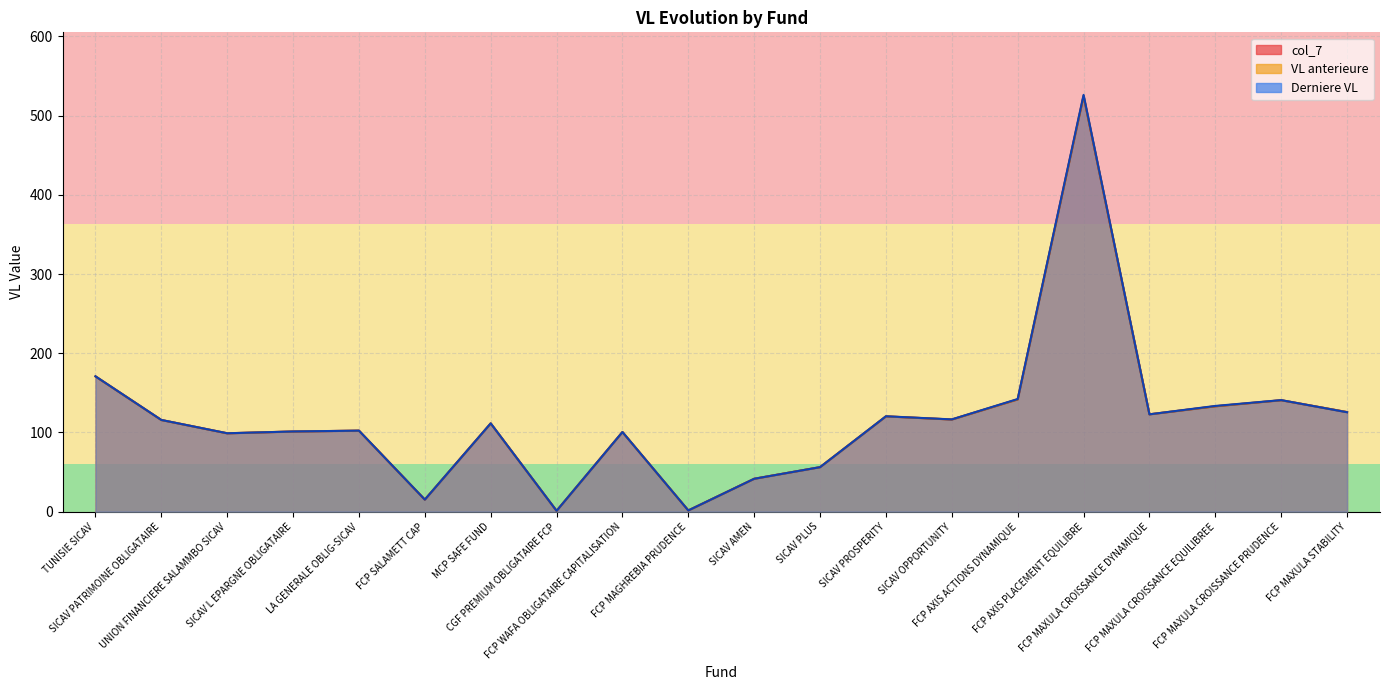

Reading right to left, list all the values displayed in this chart.

col_7: FCP MAXULA STABILITY=125.8	FCP MAXULA CROISSANCE PRUDENCE=140.7	FCP MAXULA CROISSANCE EQUILIBREE=133.1	FCP MAXULA CROISSANCE DYNAMIQUE=122.9	FCP AXIS PLACEMENT EQUILIBRE=524.8	FCP AXIS ACTIONS DYNAMIQUE=141.8	SICAV OPPORTUNITY=116.4	SICAV PROSPERITY=120.3	SICAV PLUS=56.2	SICAV AMEN=41.5	FCP MAGHREBIA PRUDENCE=1.6	FCP WAFA OBLIGATAIRE CAPITALISATION=100.5	CGF PREMIUM OBLIGATAIRE FCP=1.1	MCP SAFE FUND=111.5	FCP SALAMETT CAP=15.2	LA GENERALE OBLIG-SICAV=102.3	SICAV L EPARGNE OBLIGATAIRE=101.2	UNION FINANCIERE SALAMMBO SICAV=99.0	SICAV PATRIMOINE OBLIGATAIRE=115.8	TUNISIE SICAV=170.9
VL anterieure: FCP MAXULA STABILITY=125.8	FCP MAXULA CROISSANCE PRUDENCE=140.7	FCP MAXULA CROISSANCE EQUILIBREE=133.1	FCP MAXULA CROISSANCE DYNAMIQUE=122.9	FCP AXIS PLACEMENT EQUILIBRE=524.8	FCP AXIS ACTIONS DYNAMIQUE=141.8	SICAV OPPORTUNITY=116.4	SICAV PROSPERITY=120.3	SICAV PLUS=56.2	SICAV AMEN=41.5	FCP MAGHREBIA PRUDENCE=1.6	FCP WAFA OBLIGATAIRE CAPITALISATION=100.5	CGF PREMIUM OBLIGATAIRE FCP=1.1	MCP SAFE FUND=111.5	FCP SALAMETT CAP=15.2	LA GENERALE OBLIG-SICAV=102.3	SICAV L EPARGNE OBLIGATAIRE=101.2	UNION FINANCIERE SALAMMBO SICAV=99.0	SICAV PATRIMOINE OBLIGATAIRE=115.8	TUNISIE SICAV=170.9
Derniere VL: FCP MAXULA STABILITY=125.5	FCP MAXULA CROISSANCE PRUDENCE=140.9	FCP MAXULA CROISSANCE EQUILIBREE=133.5	FCP MAXULA CROISSANCE DYNAMIQUE=122.9	FCP AXIS PLACEMENT EQUILIBRE=526.3	FCP AXIS ACTIONS DYNAMIQUE=142.3	SICAV OPPORTUNITY=116.5	SICAV PROSPERITY=120.5	SICAV PLUS=56.2	SICAV AMEN=41.6	FCP MAGHREBIA PRUDENCE=1.6	FCP WAFA OBLIGATAIRE CAPITALISATION=100.6	CGF PREMIUM OBLIGATAIRE FCP=1.1	MCP SAFE FUND=111.5	FCP SALAMETT CAP=15.3	LA GENERALE OBLIG-SICAV=102.3	SICAV L EPARGNE OBLIGATAIRE=101.3	UNION FINANCIERE SALAMMBO SICAV=99.0	SICAV PATRIMOINE OBLIGATAIRE=115.8	TUNISIE SICAV=170.9